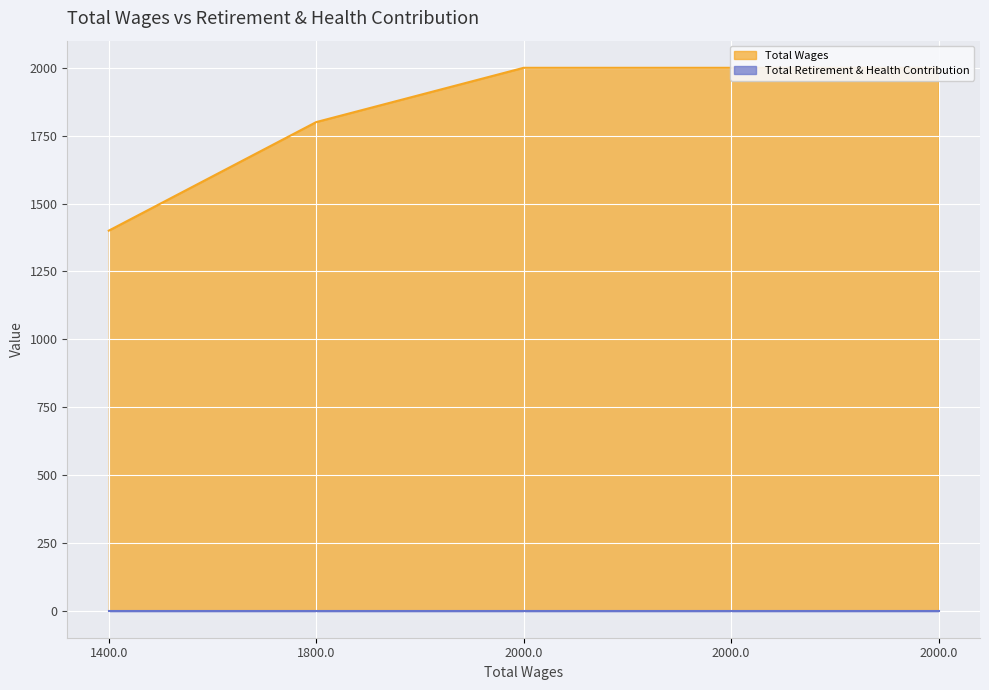

The chart shows a value of 3118 at 2000.0. True or false?

False